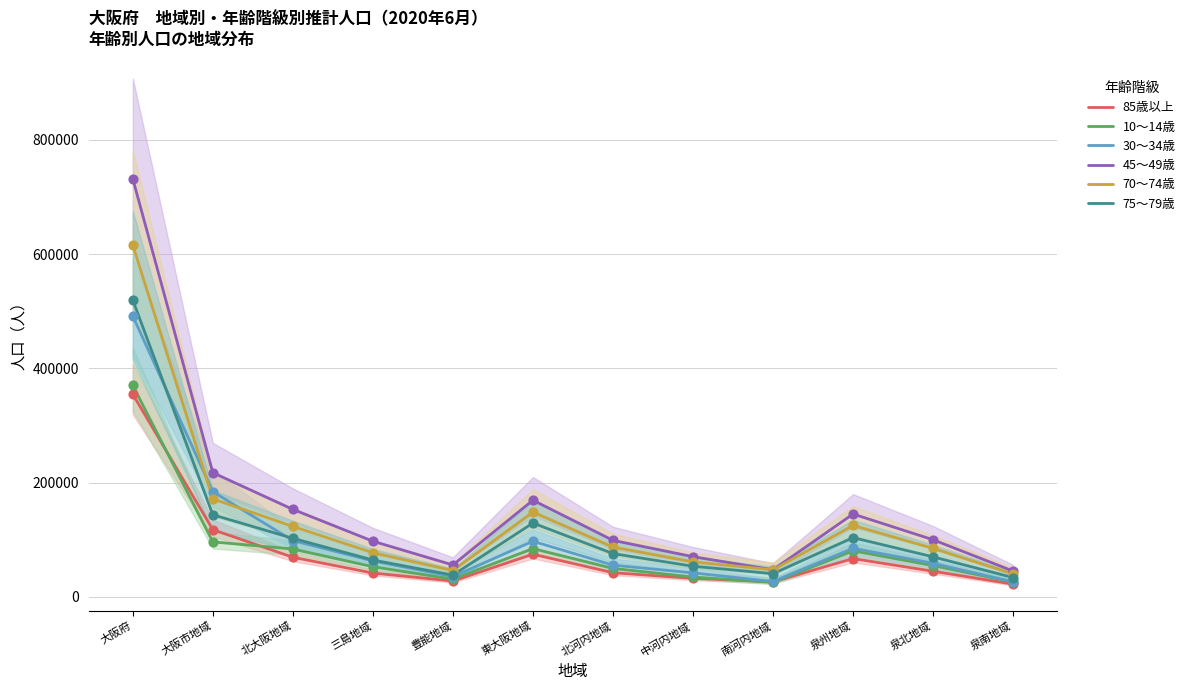

At which category is the sum across all series the highest?

大阪府